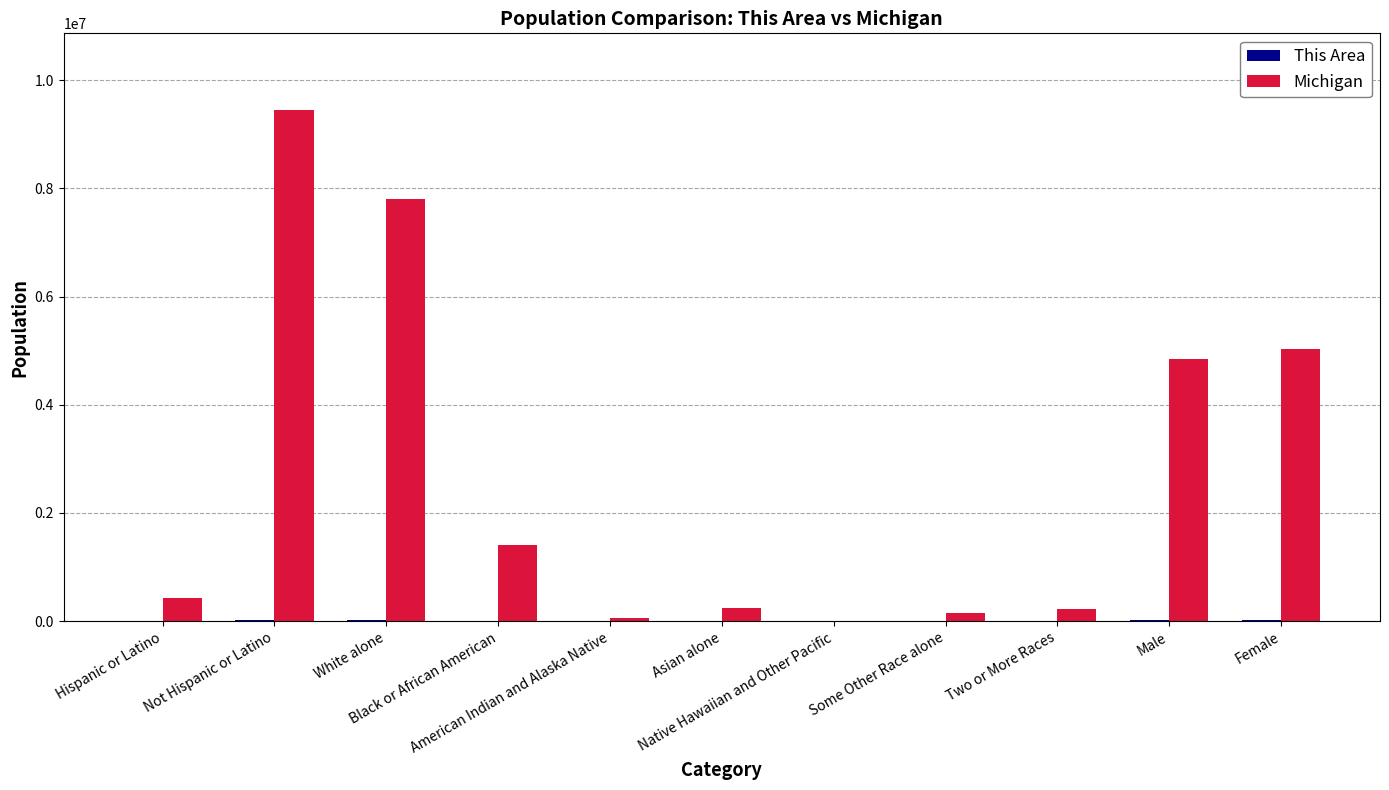

What is the sum of all Michigan values?

29650920